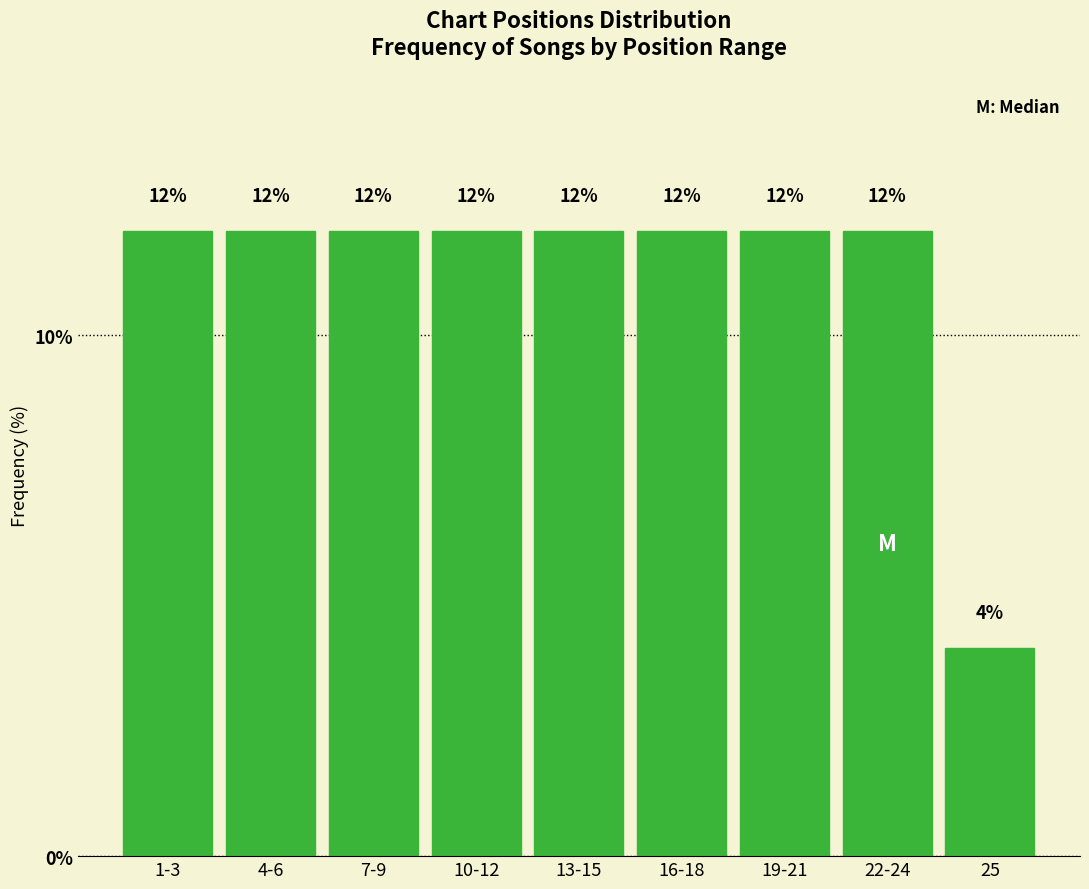

Reading left to right, extract all data points from this chart.

1-3=12	4-6=12	7-9=12	10-12=12	13-15=12	16-18=12	19-21=12	22-24=12	25=4